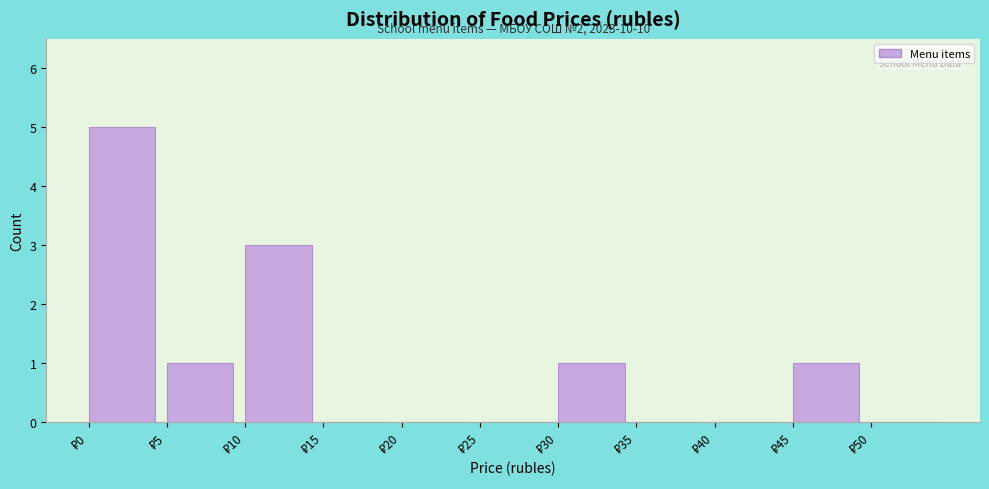

Which range on the x-axis has the tallest bar?

0 to 5